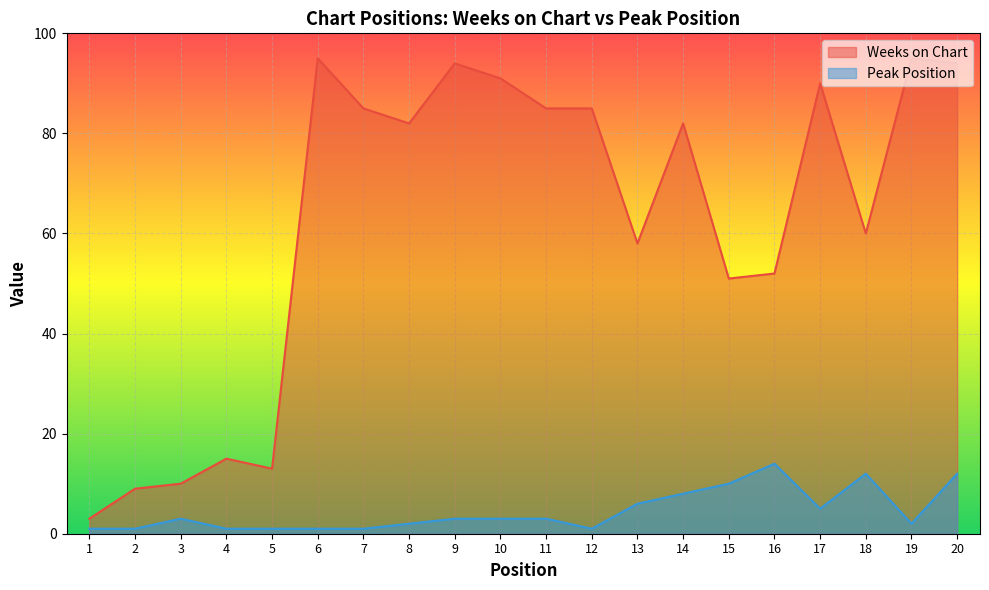

Is the value of Weeks on Chart at 16 greater than the value of Peak Position at 11?

Yes